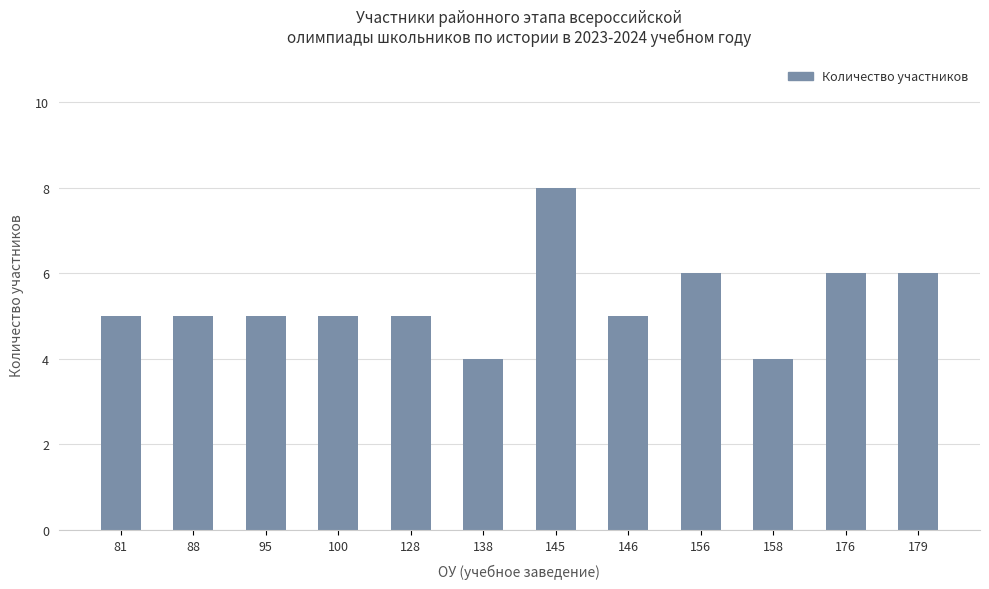

Reading left to right, list all the values displayed in this chart.

81=5	88=5	95=5	100=5	128=5	138=4	145=8	146=5	156=6	158=4	176=6	179=6